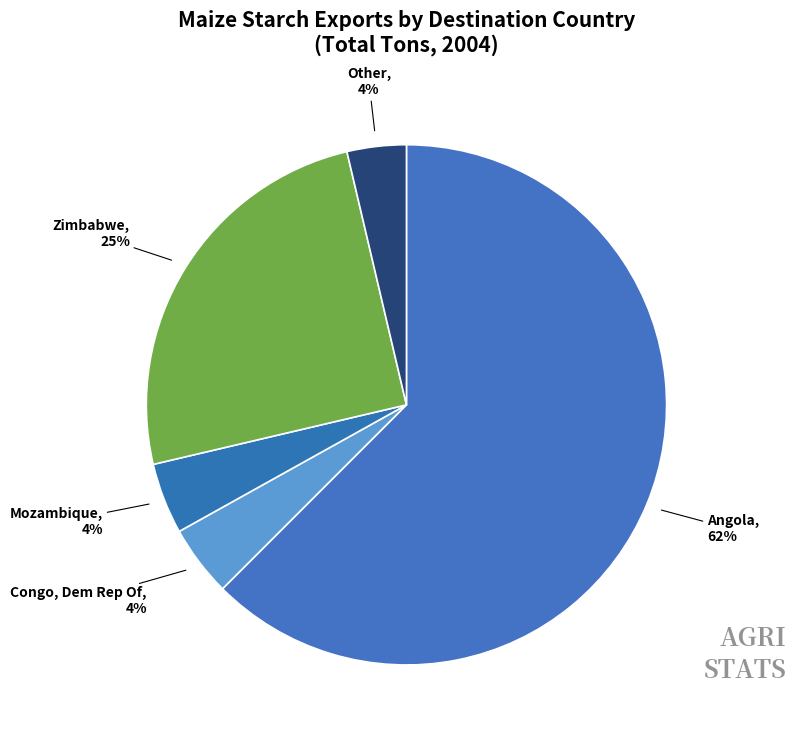

Count the number of slices in the pie.

5